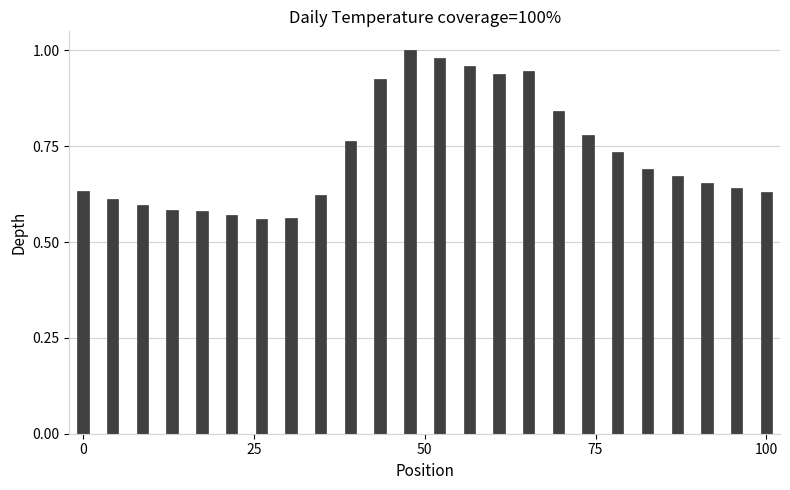

What is the sum of all values?

17.5